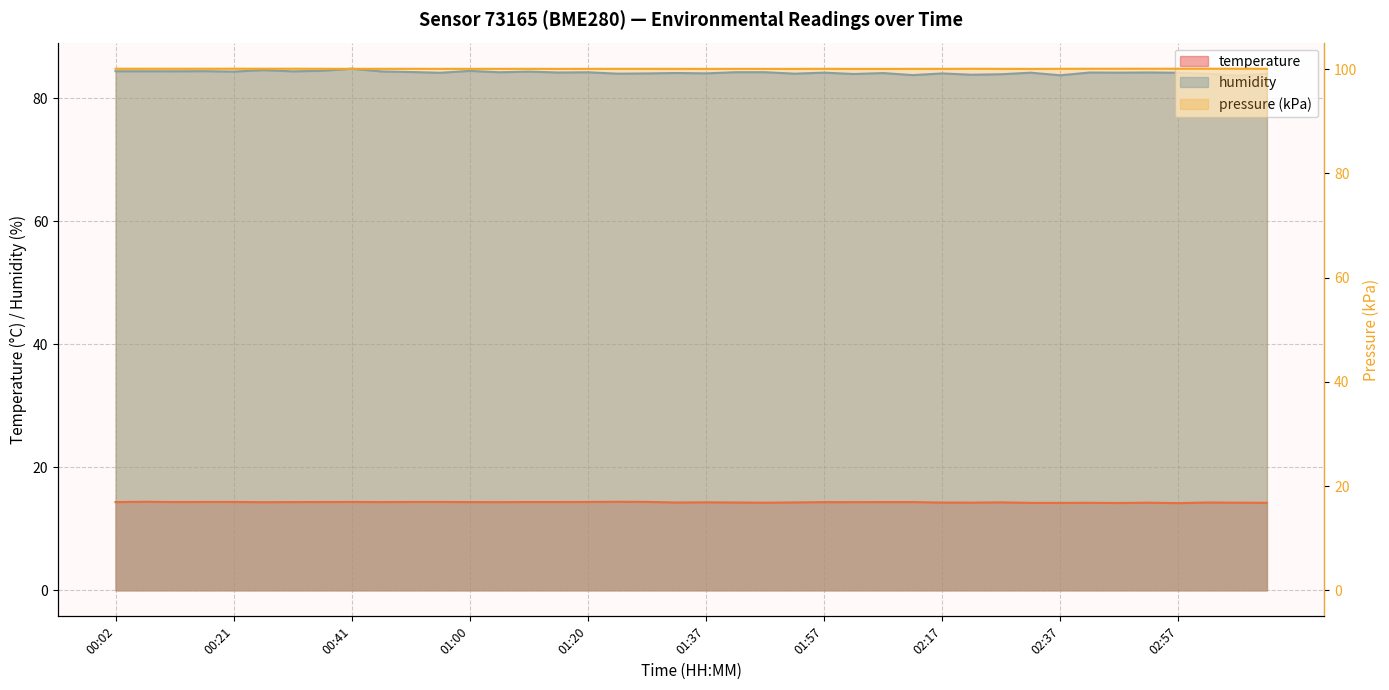

True or false: temperature and humidity cross at least once.

False